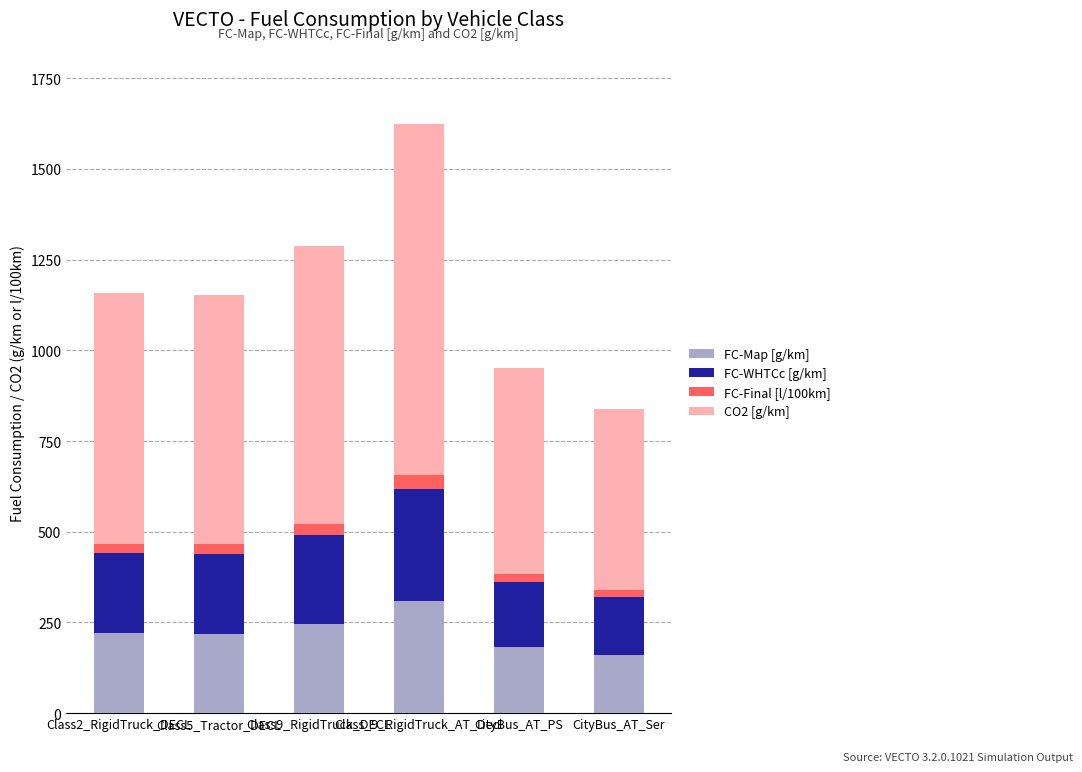

What is the difference between the second highest and second lowest values in the FC-Map [g/km] series?

64.3